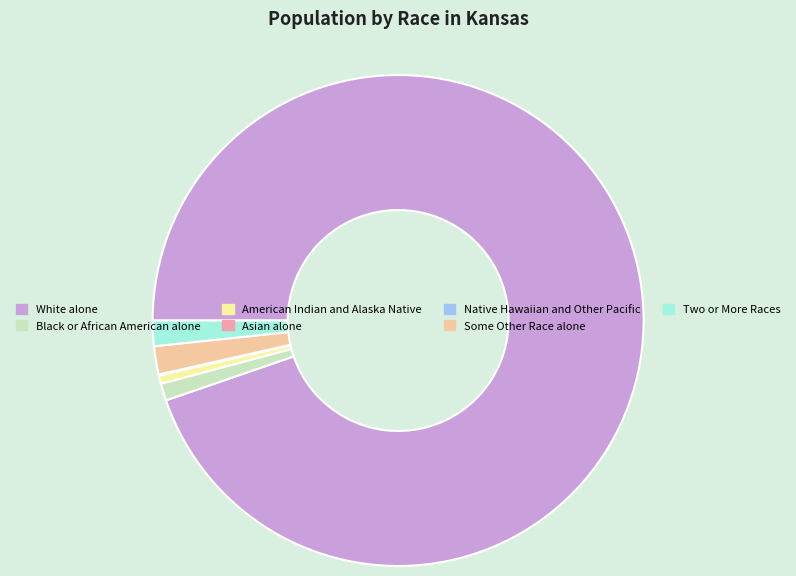

Combined, do Some Other Race alone and White alone account for over 50%?

Yes